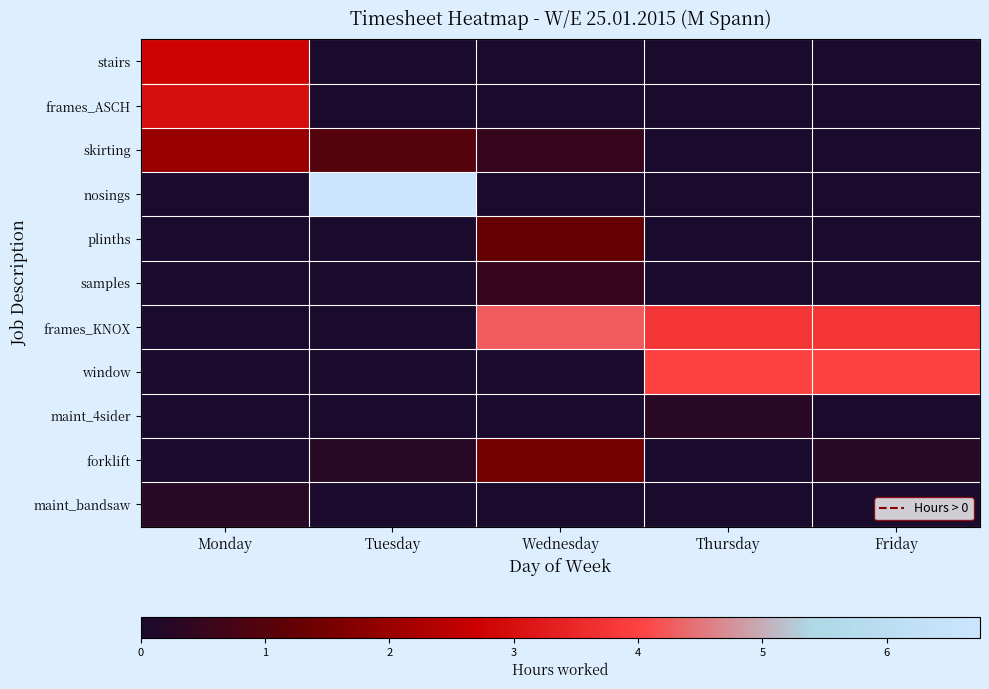

Which has a higher value, Friday or Thursday?

Friday